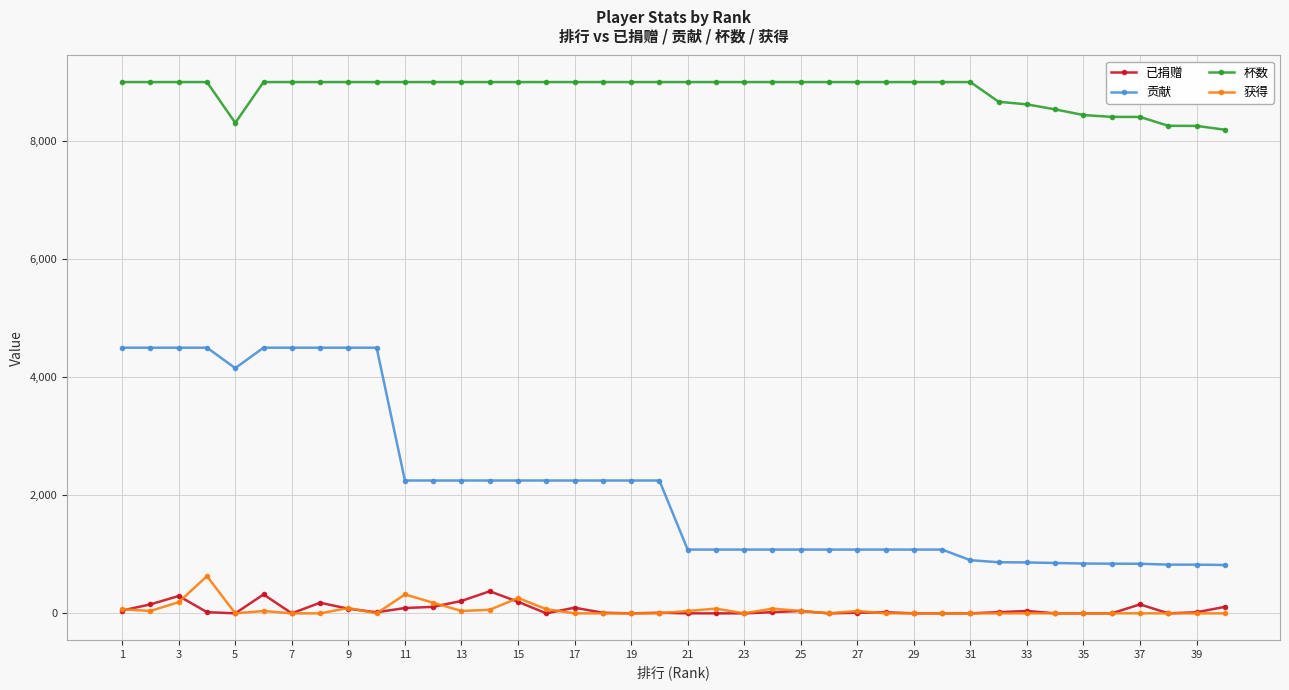

What is the greatest value displayed?

9000